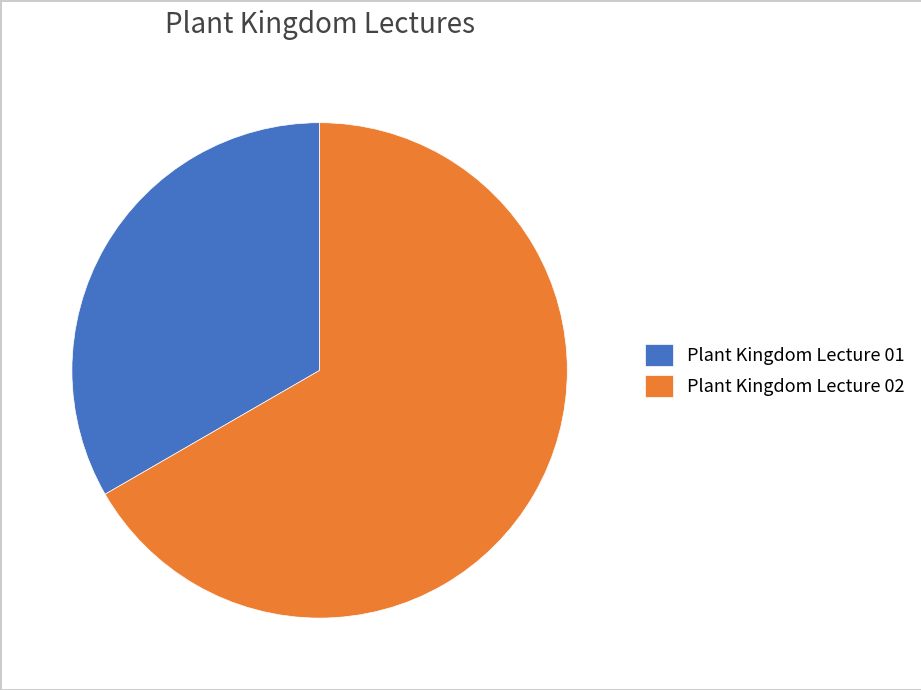

Which slice is the largest?

Plant Kingdom Lecture 02